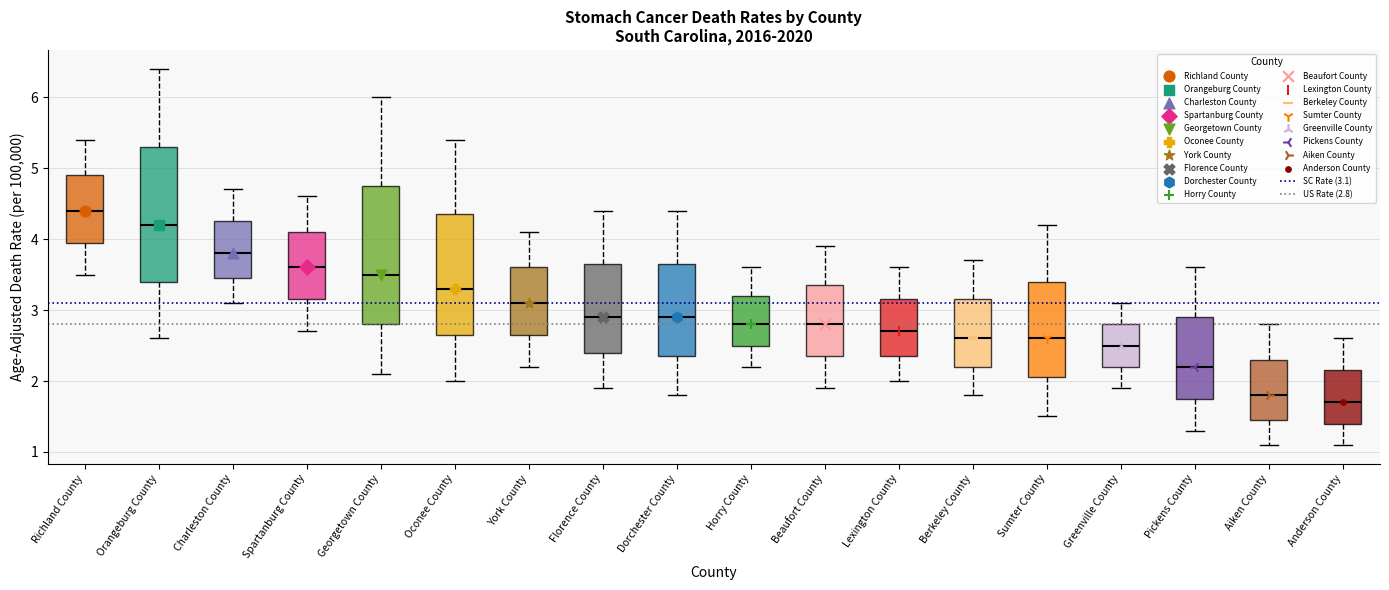

Reading left to right, transcribe this box plot: for each box, give where its median line is, the range the box spans, and where its two whiskers end, as read against the y-axis. The values are not printed on the chart, so give them approximately, as read against the axis.

Richland County: median 4.4, box 4.0 to 4.9, whiskers 3.5 to 5.4
Orangeburg County: median 4.2, box 3.4 to 5.3, whiskers 2.6 to 6.4
Charleston County: median 3.8, box 3.5 to 4.3, whiskers 3.1 to 4.7
Spartanburg County: median 3.6, box 3.2 to 4.1, whiskers 2.7 to 4.6
Georgetown County: median 3.5, box 2.8 to 4.8, whiskers 2.1 to 6.0
Oconee County: median 3.3, box 2.7 to 4.4, whiskers 2.0 to 5.4
York County: median 3.1, box 2.7 to 3.6, whiskers 2.2 to 4.1
Florence County: median 2.9, box 2.4 to 3.7, whiskers 1.9 to 4.4
Dorchester County: median 2.9, box 2.4 to 3.7, whiskers 1.8 to 4.4
Horry County: median 2.8, box 2.5 to 3.2, whiskers 2.2 to 3.6
Beaufort County: median 2.8, box 2.4 to 3.4, whiskers 1.9 to 3.9
Lexington County: median 2.7, box 2.4 to 3.2, whiskers 2.0 to 3.6
Berkeley County: median 2.6, box 2.2 to 3.2, whiskers 1.8 to 3.7
Sumter County: median 2.6, box 2.1 to 3.4, whiskers 1.5 to 4.2
Greenville County: median 2.5, box 2.2 to 2.8, whiskers 1.9 to 3.1
Pickens County: median 2.2, box 1.8 to 2.9, whiskers 1.3 to 3.6
Aiken County: median 1.8, box 1.5 to 2.3, whiskers 1.1 to 2.8
Anderson County: median 1.7, box 1.4 to 2.2, whiskers 1.1 to 2.6